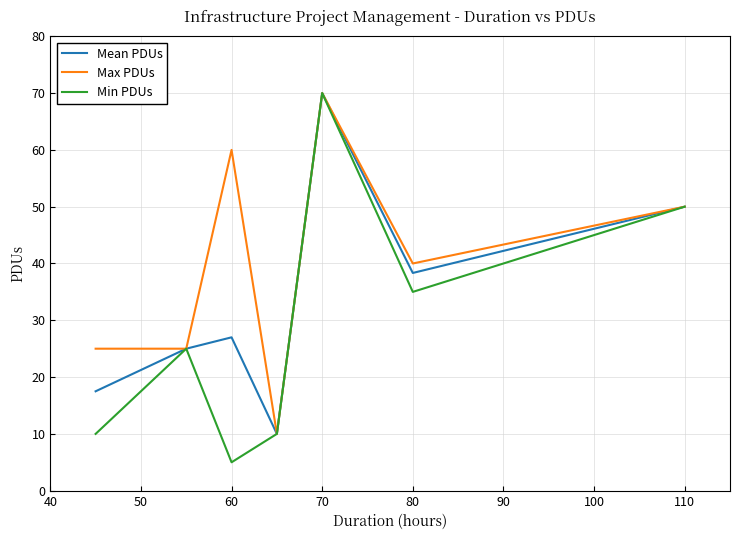

Which series has the largest total across all categories?

Max PDUs